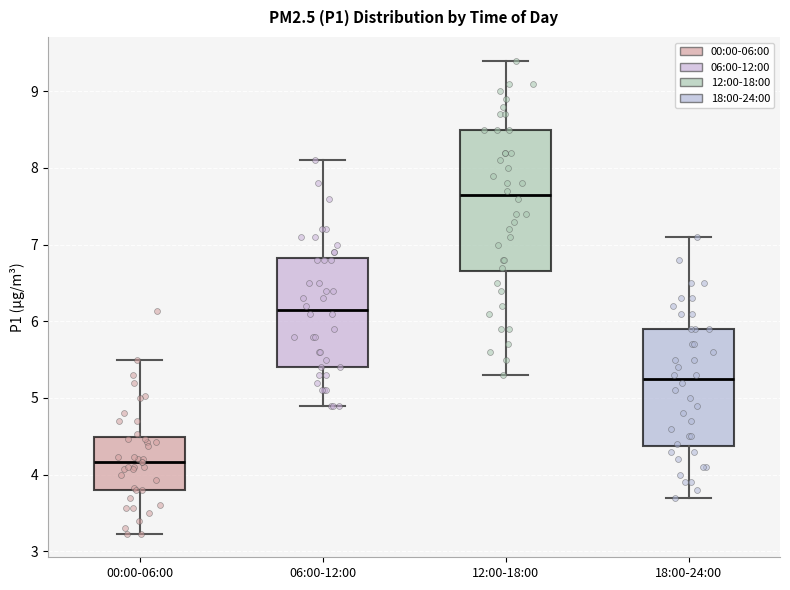

Reading left to right, transcribe this box plot: for each box, give where its median line is, the range the box spans, and where its two whiskers end, as read against the y-axis. The values are not printed on the chart, so give them approximately, as read against the axis.

00:00-06:00: median 4.2, box 3.8 to 4.5, whiskers 3.2 to 5.5
06:00-12:00: median 6.2, box 5.4 to 6.8, whiskers 4.9 to 8.1
12:00-18:00: median 7.7, box 6.7 to 8.5, whiskers 5.3 to 9.4
18:00-24:00: median 5.3, box 4.4 to 5.9, whiskers 3.7 to 7.1